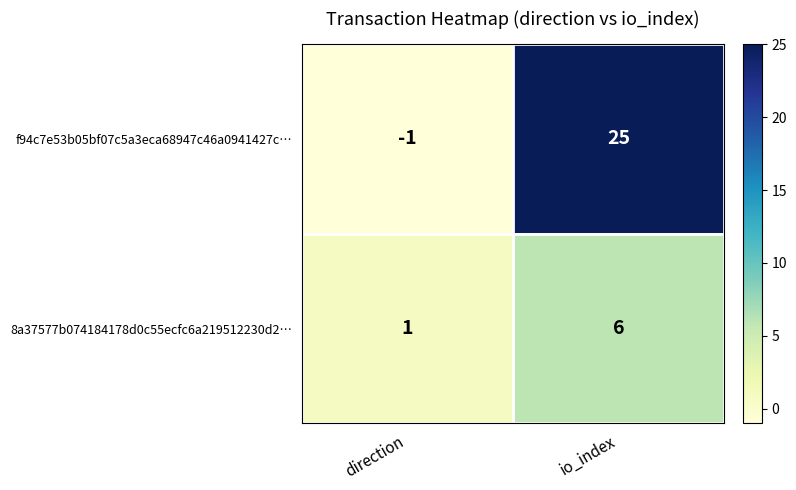

What is the difference between the 8a37577b074184178d0c55ecfc6a219512230d2… values at direction and io_index?

5